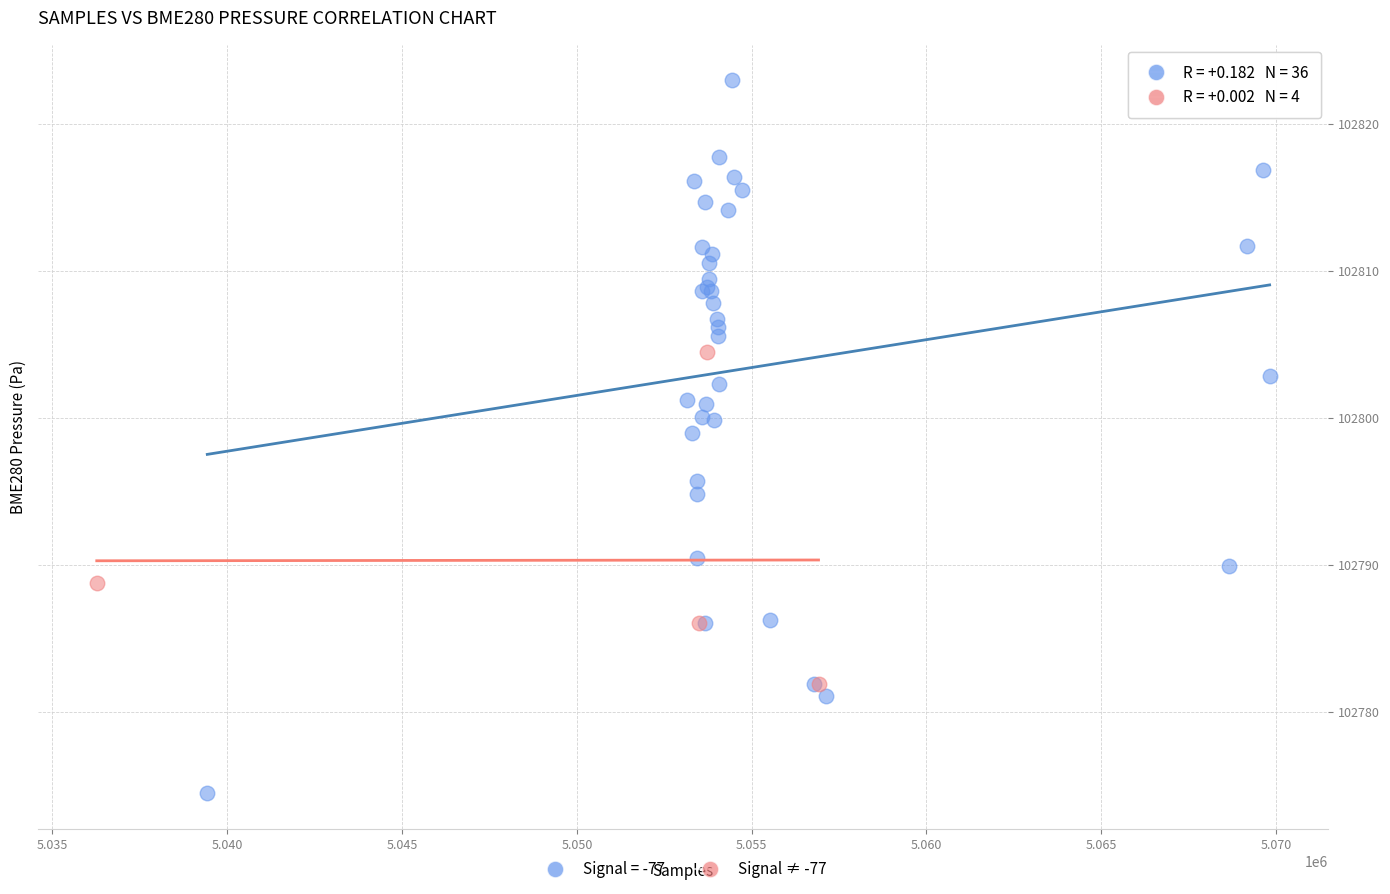

Which series contains the lowest Y value?

Signal = -77